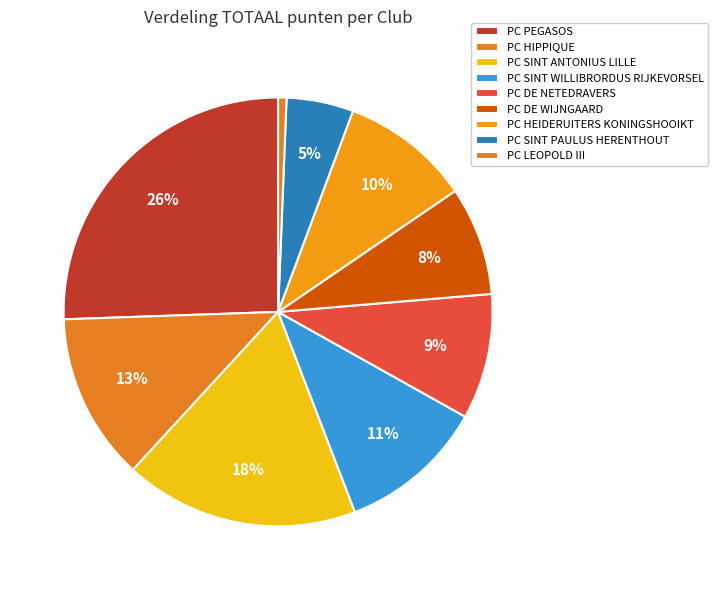

Approximately how many times larger is the value at PC SINT PAULUS HERENTHOUT compared to PC HEIDERUITERS KONINGSHOOIKT?

0.5